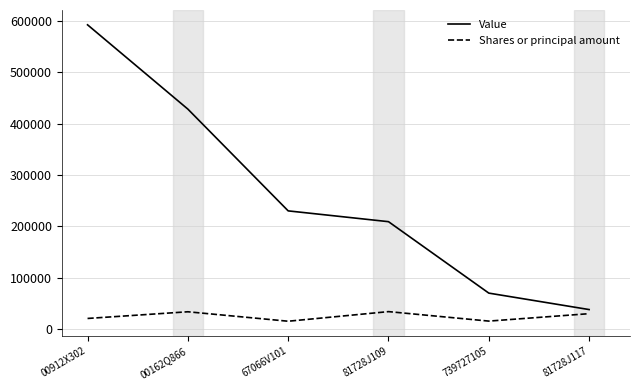

At which label is Value closest to 315000?

67066V101